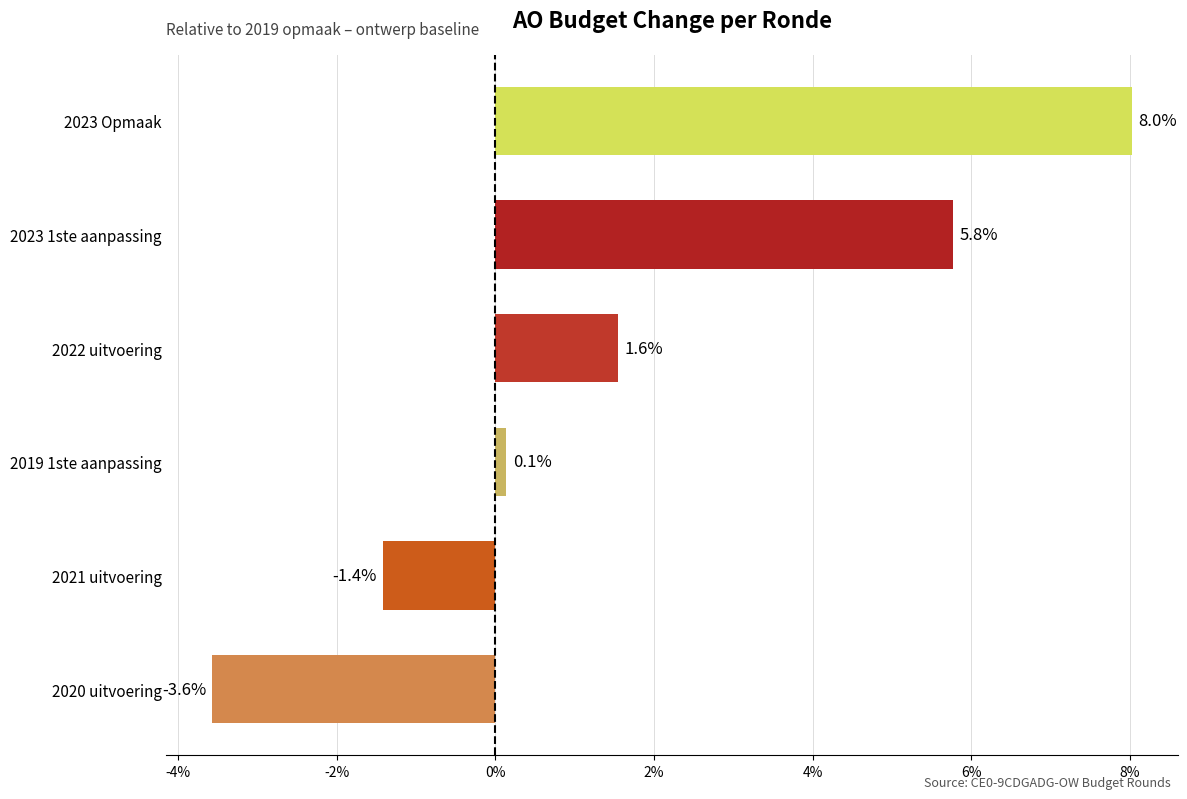

How many data points are less than 1?

3